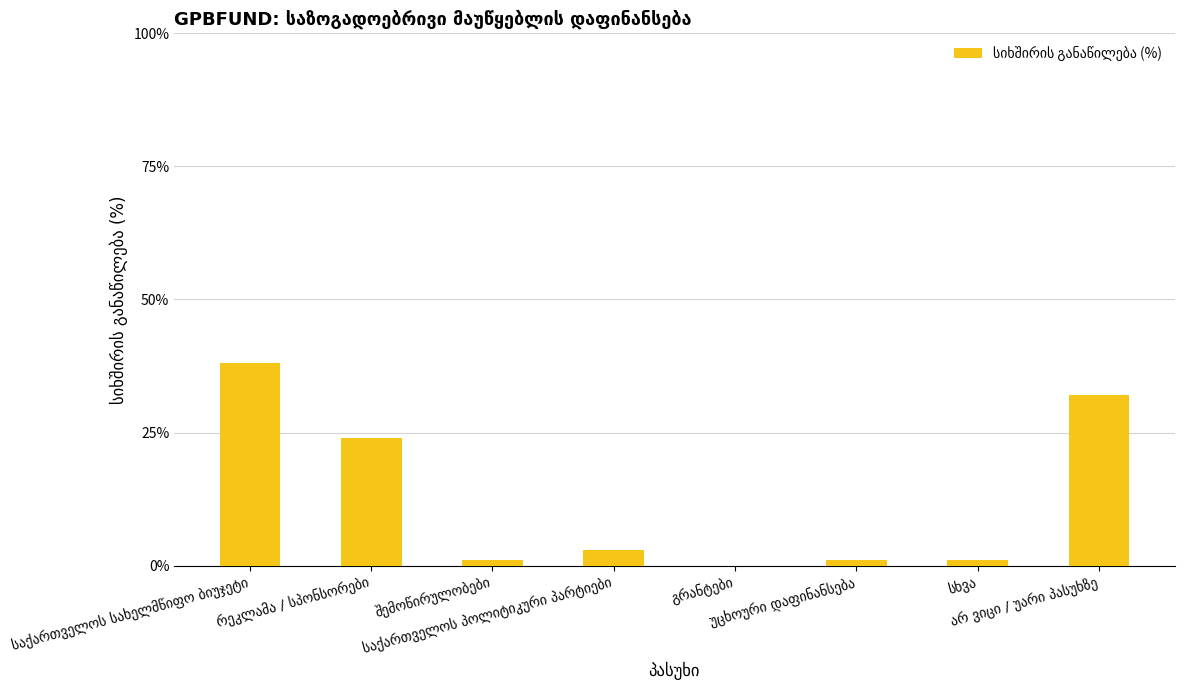

How many data points does each series have?

8